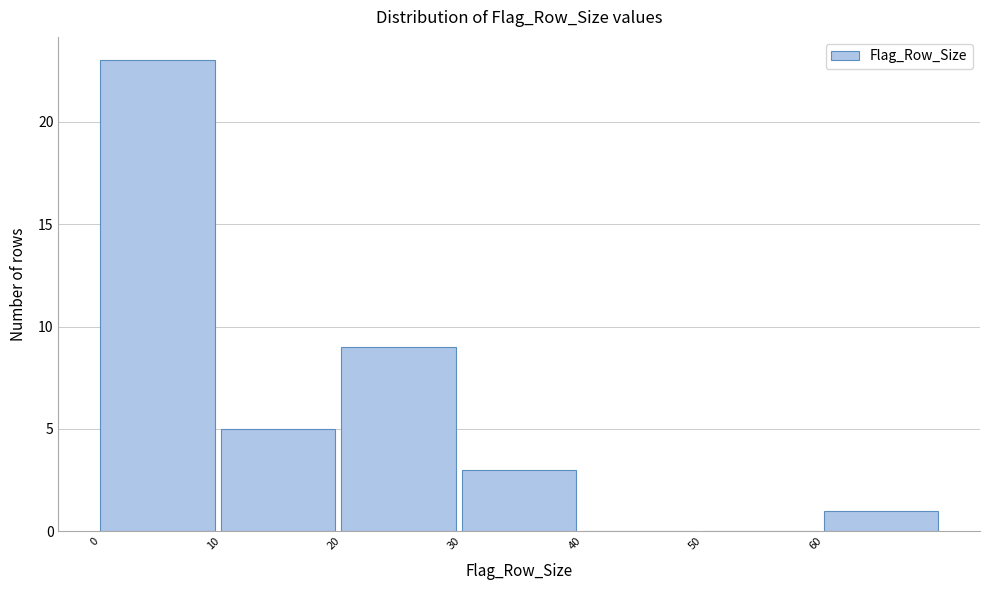

Reading left to right, transcribe this chart: for each bar, give the range it covers on the x-axis and its height. The values are not printed on the chart, so give them approximately, as read against the axis.

0 to 10: 23
10 to 20: 5
20 to 30: 9
30 to 40: 3
40 to 50: 0
50 to 60: 0
60 to 70: 1